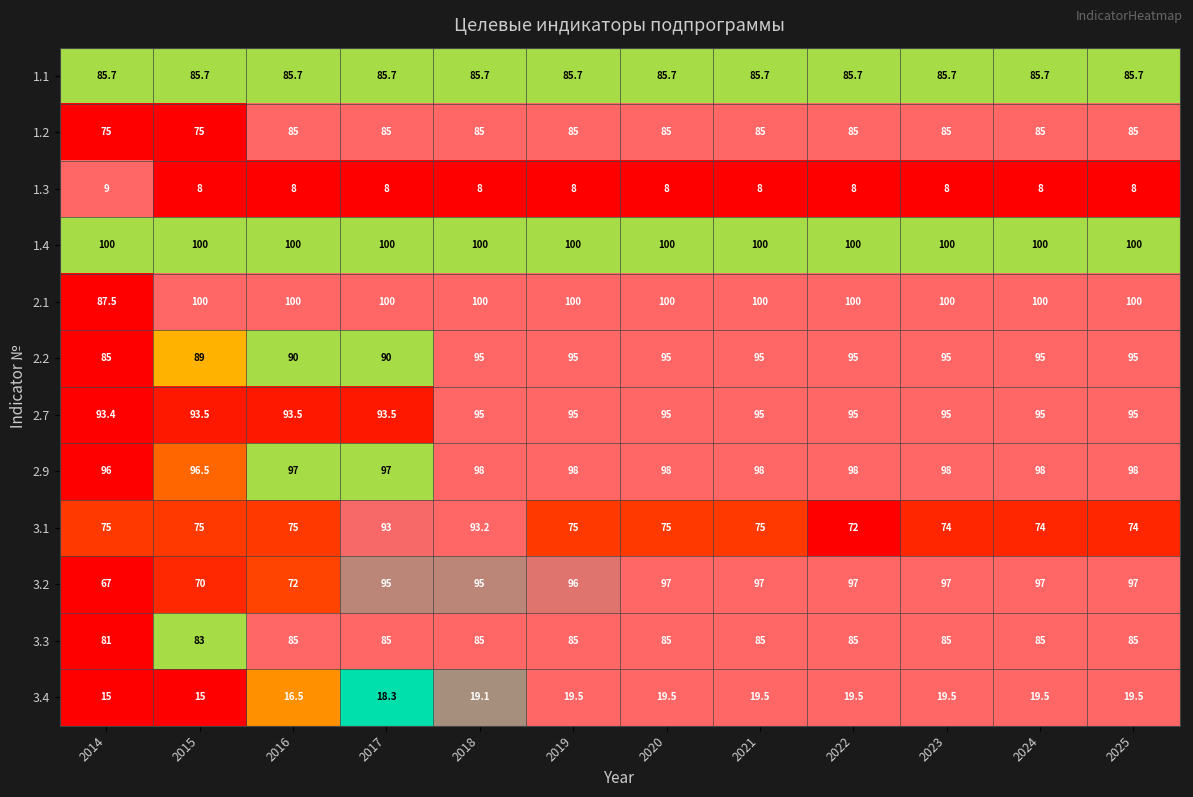

What is the difference between the 3.2 values at 2021 and 2019?

1.0